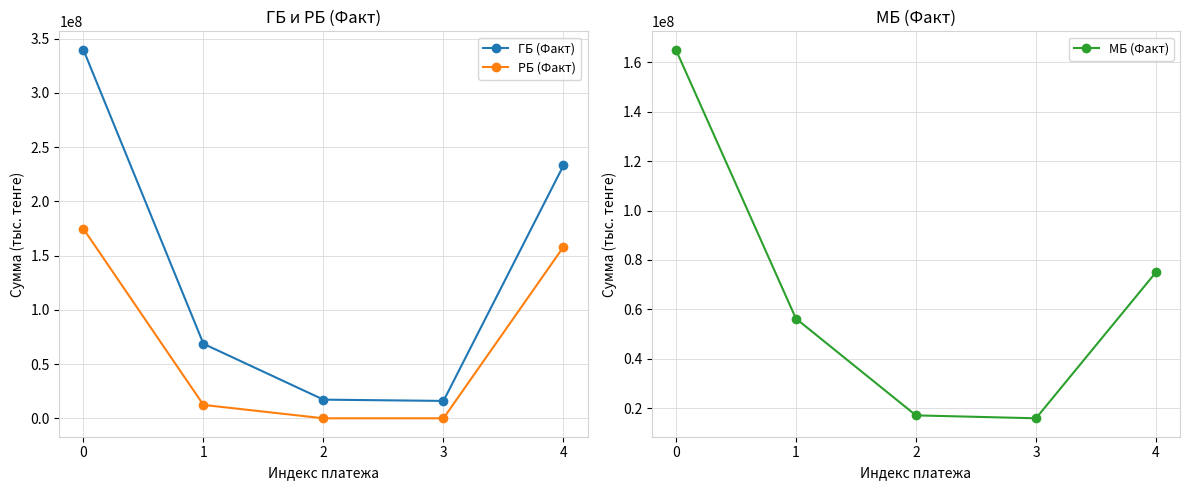

Reading left to right, list all the values displayed in this chart.

ГБ (Факт): 0=339630208	1=68660972	2=17191789	3=16010187	4=233044465
РБ (Факт): 0=174658972	1=12337795	2=0	3=0	4=157983791
МБ (Факт): 0=164971236	1=56323177	2=17191789	3=16010187	4=75060674